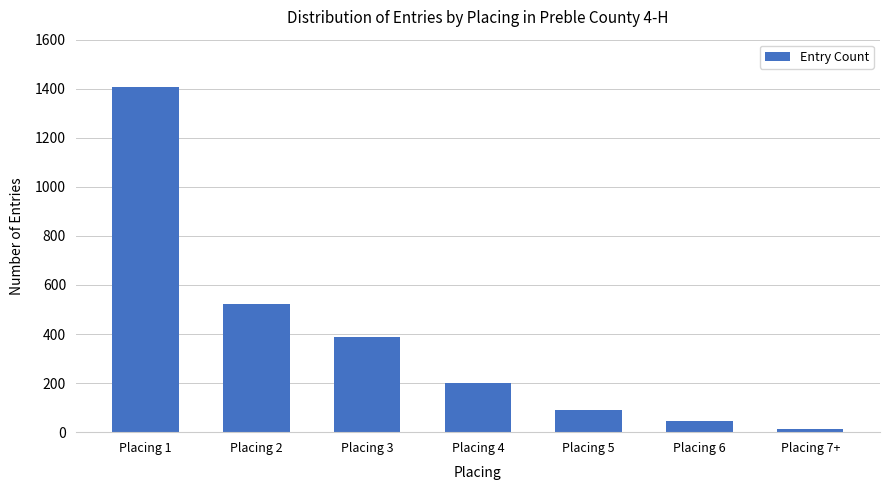

Reading left to right, list all the values displayed in this chart.

Placing 1=1407	Placing 2=523	Placing 3=389	Placing 4=201	Placing 5=89	Placing 6=45	Placing 7+=12